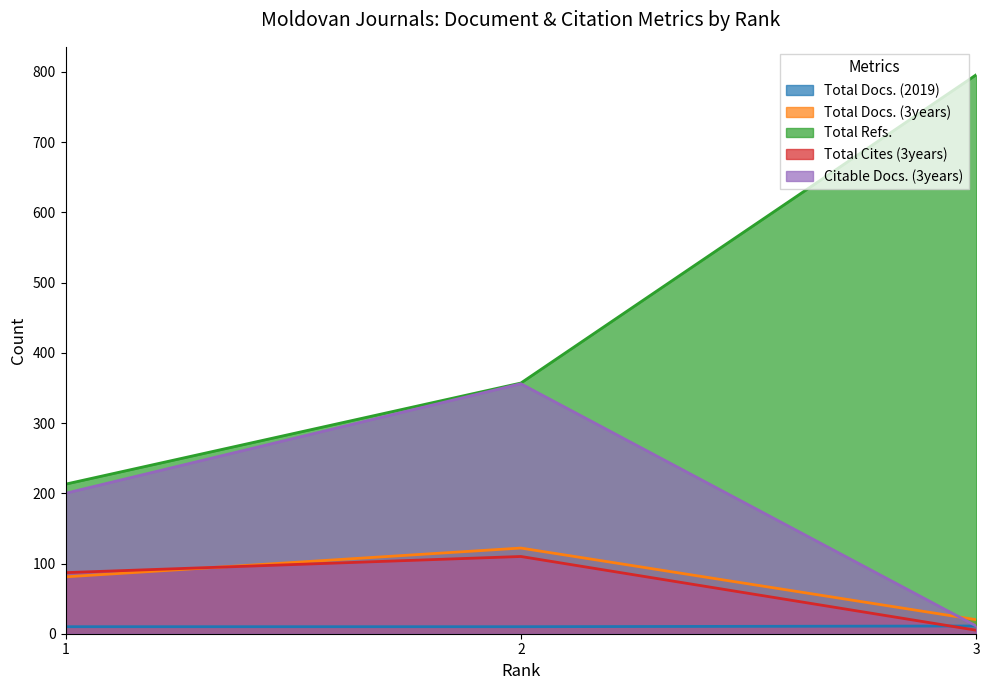

Between 1 and 3, which is larger?

3